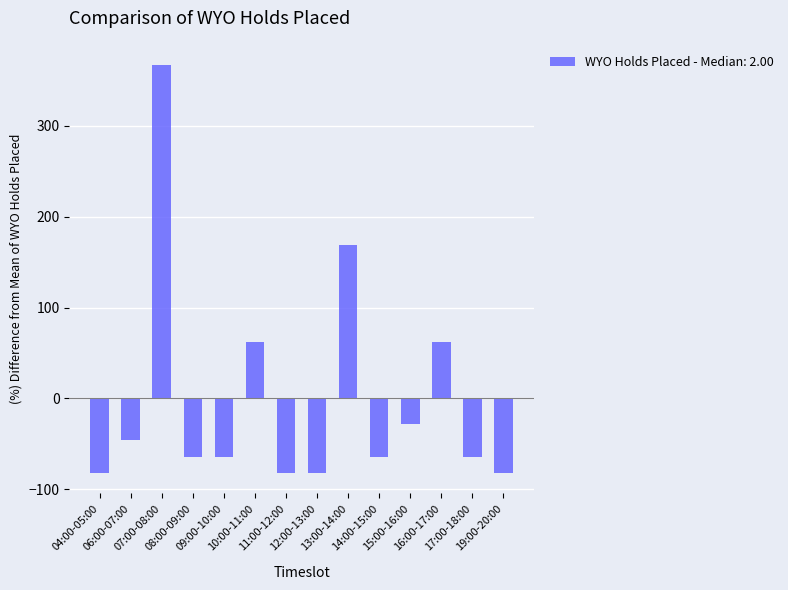

How many categories are shown in the chart?

14